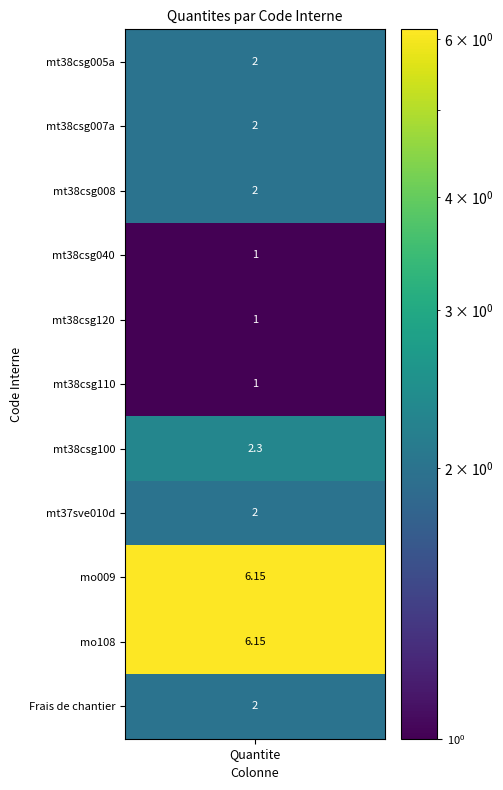

What is the difference between the maximum and second lowest values?

5.2